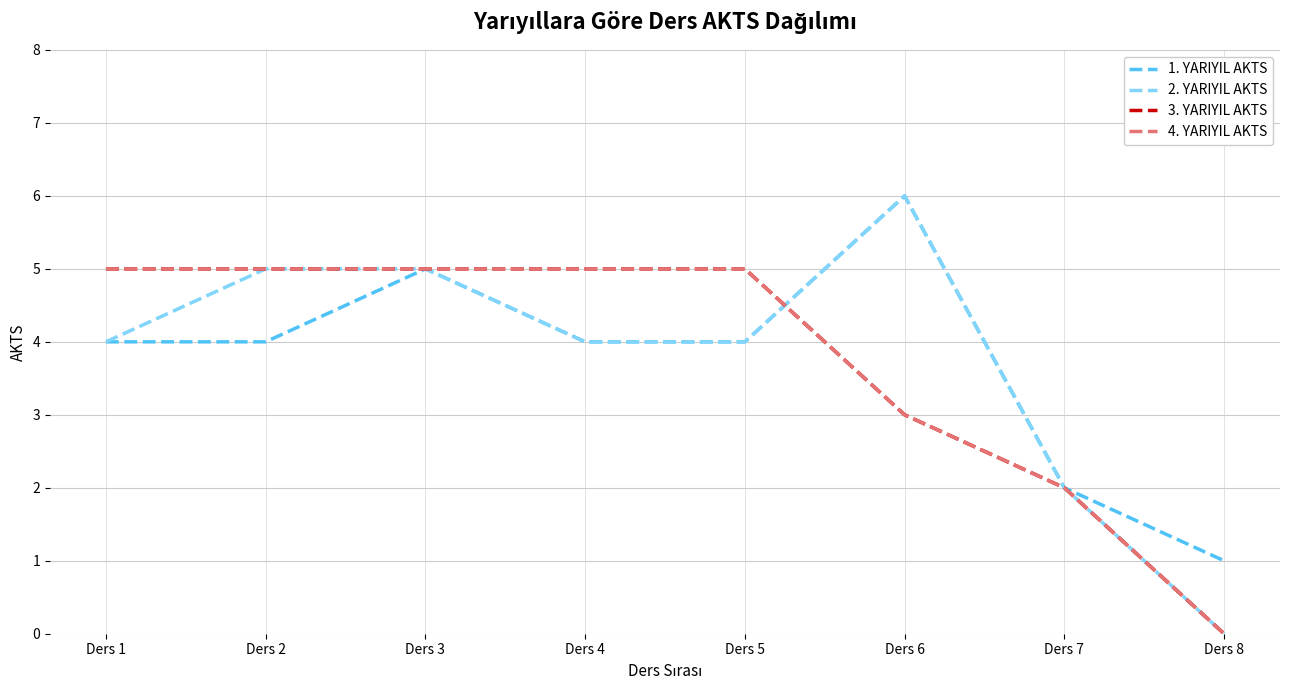

The 1. YARIYIL AKTS series shows 4 at Ders 1. True or false?

True